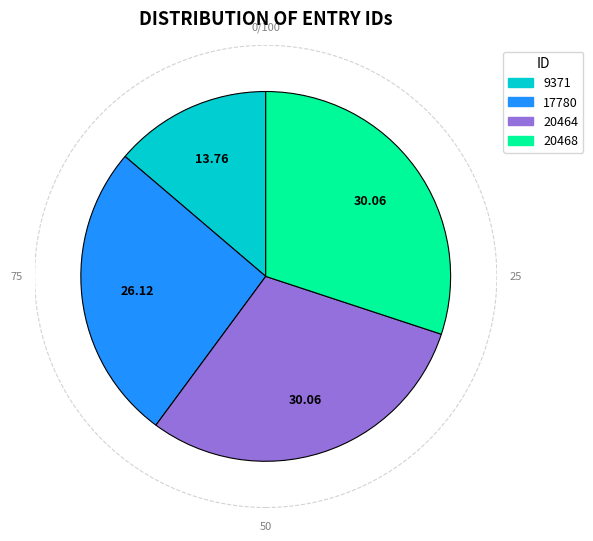

Is there a majority slice in this chart?

No